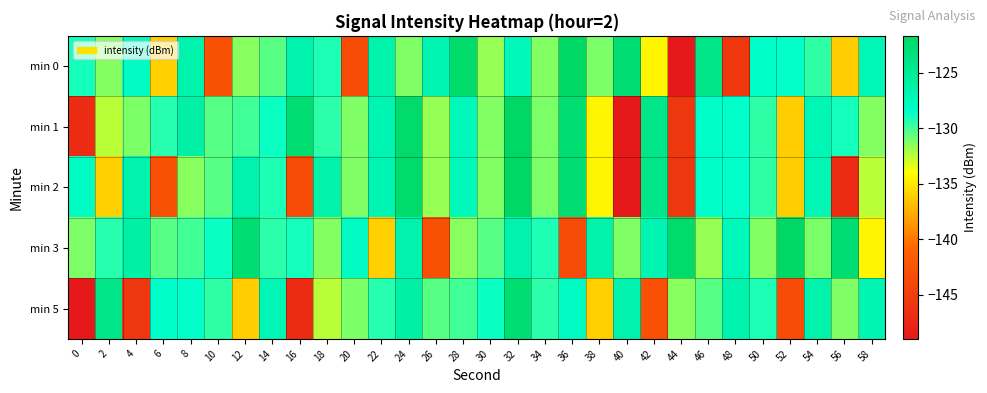

Which series changed the most between 22 and 26?

min 3